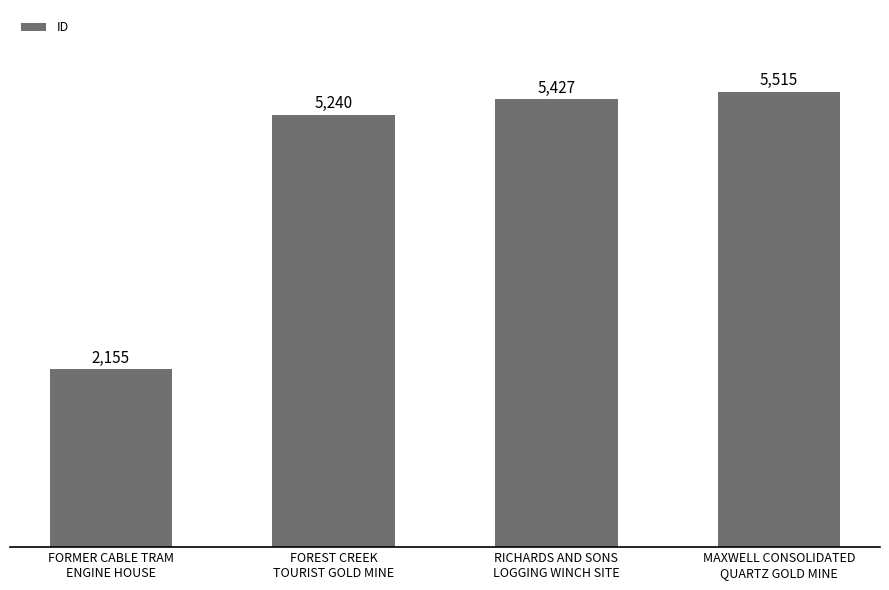

How many bars are there in total?

4